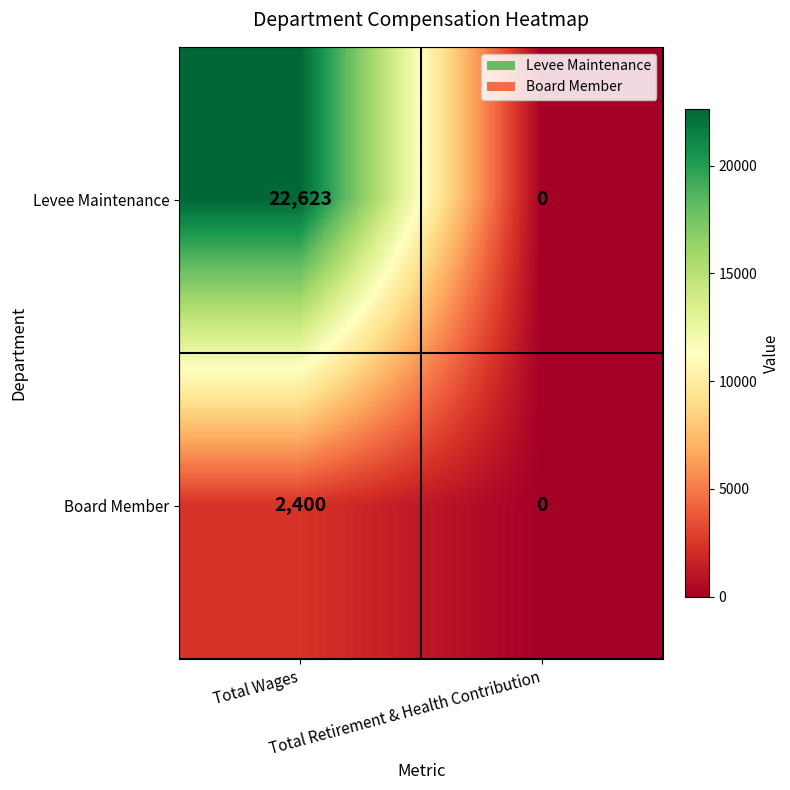

What is the sum of all Levee Maintenance values?

22623